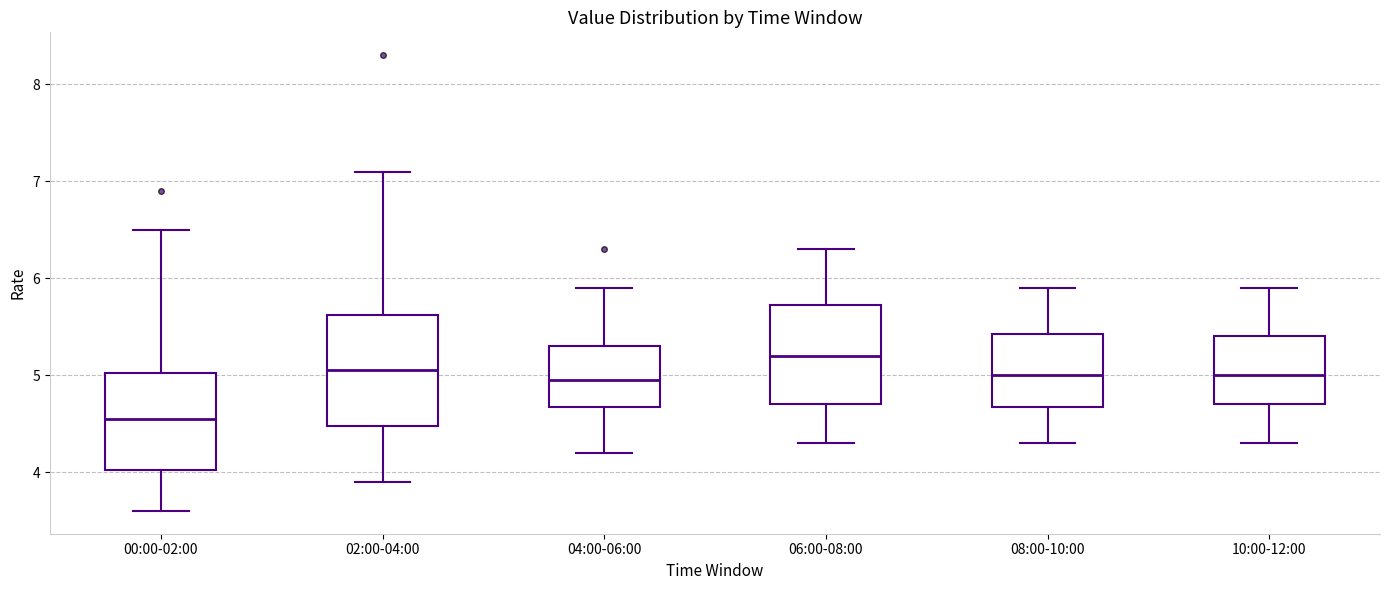

Which box is the tallest, from its lower edge to its upper edge?

02:00-04:00